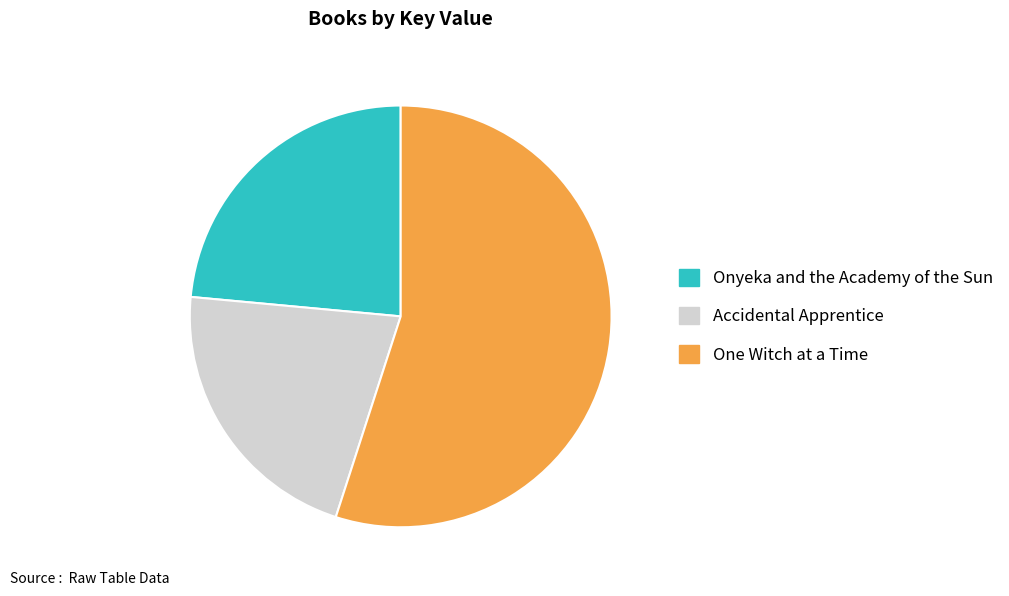

The Onyeka and the Academy of the Sun slice represents 38% of the pie. True or false?

False